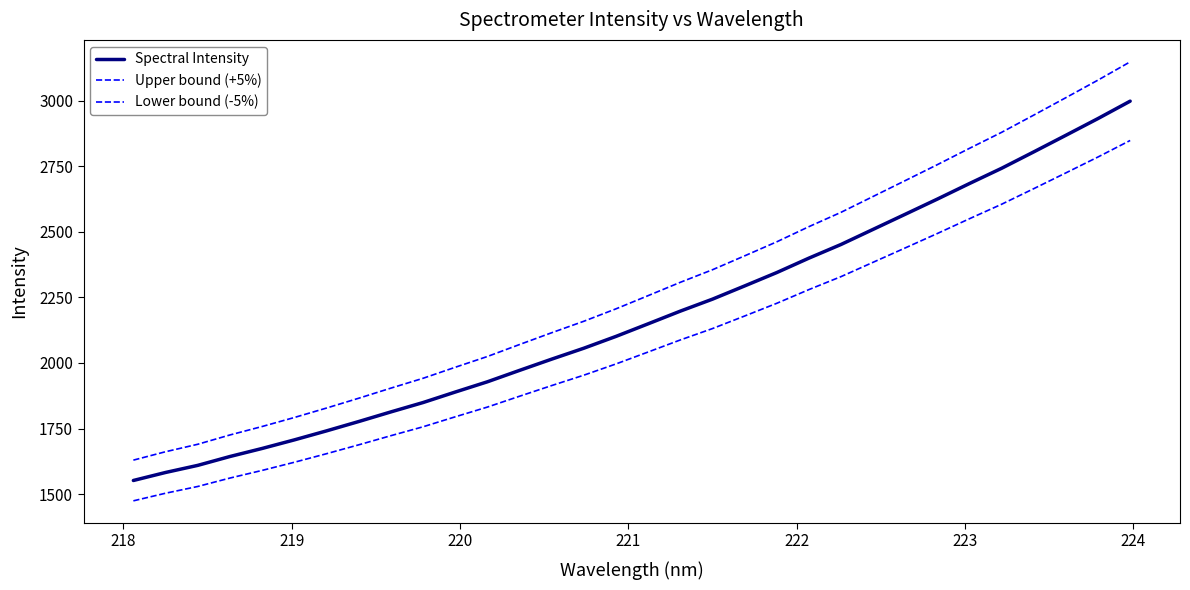

How many lines are shown in the chart?

3